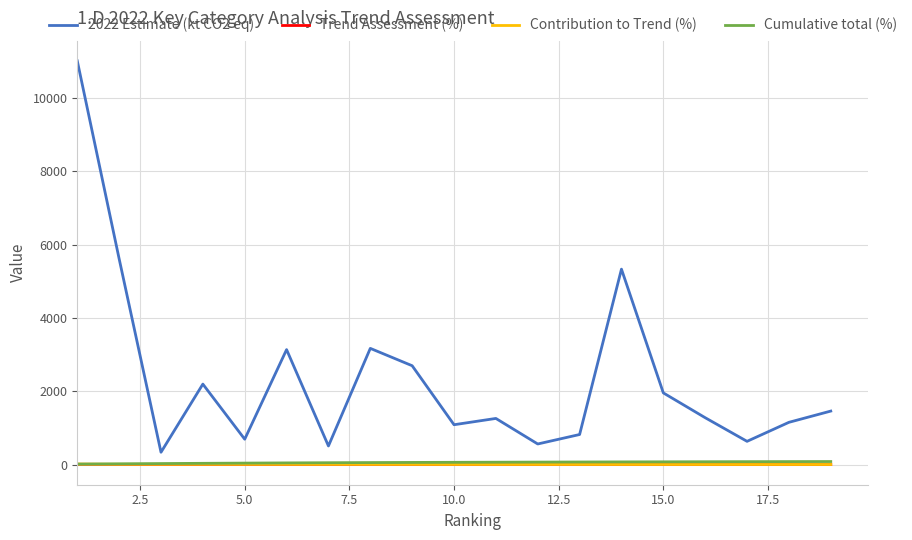

What is the highest value of the 2022 Estimate (kt CO2 eq) series?

11019.5